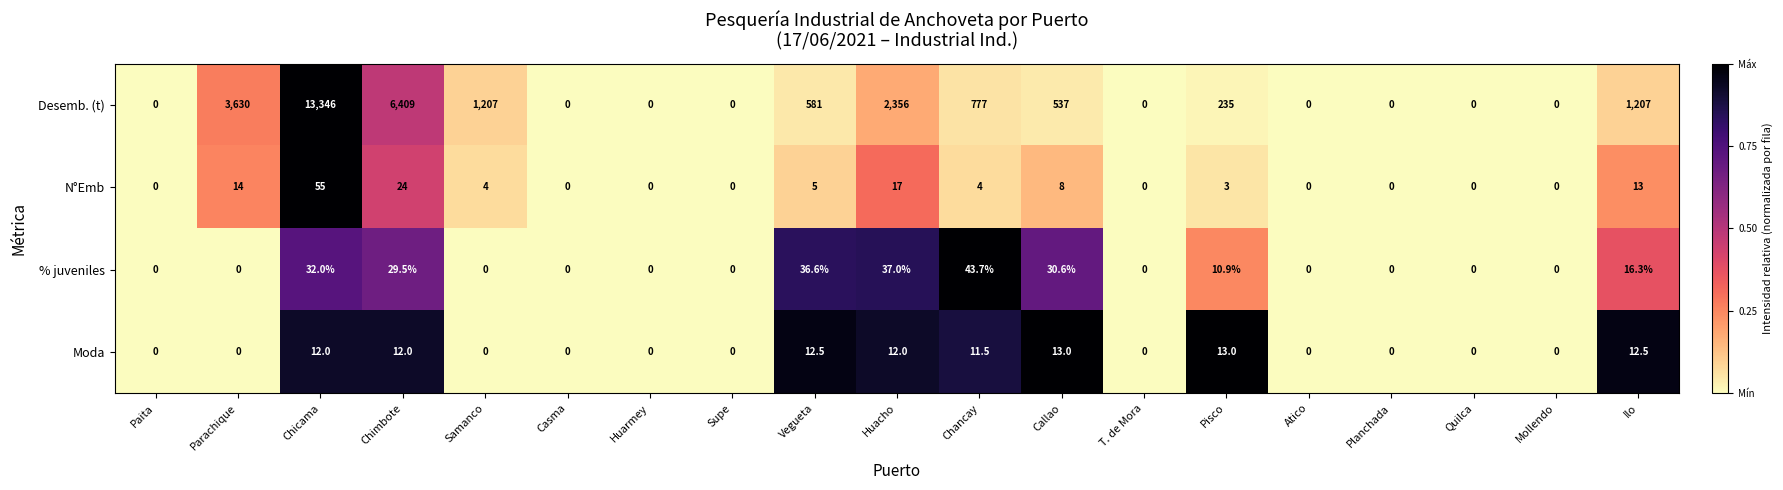

What is the spread (max minus min) of values at Chicama?

13334.0